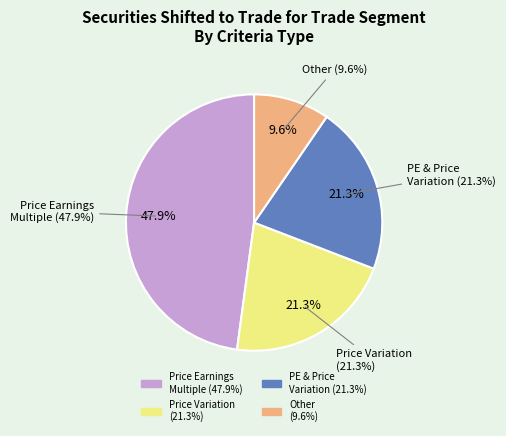

Combined, what portion of the pie is Other Criteria and Price Earnings Multiple & Price Variation?

30.9%